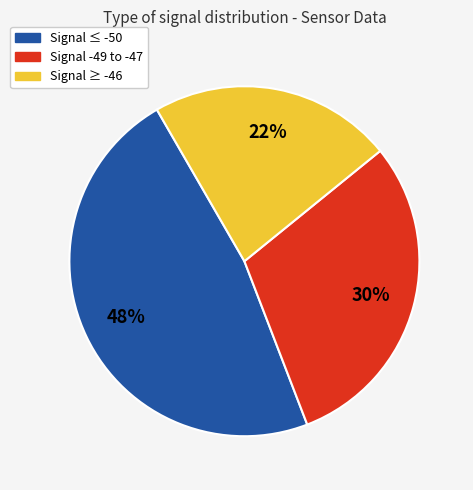

Count the number of slices in the pie.

3